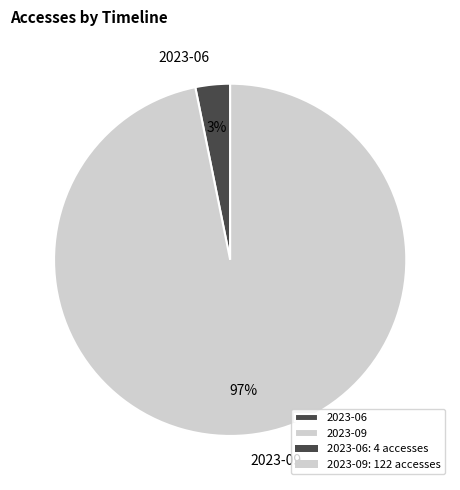

To the nearest percent, what is the average slice percentage?

50%